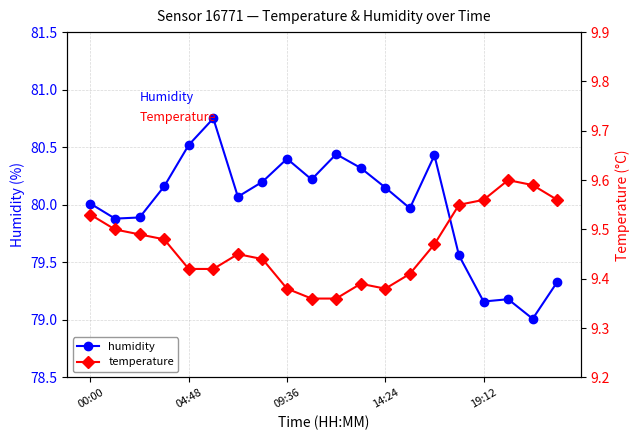

What is the greatest value displayed?

80.8